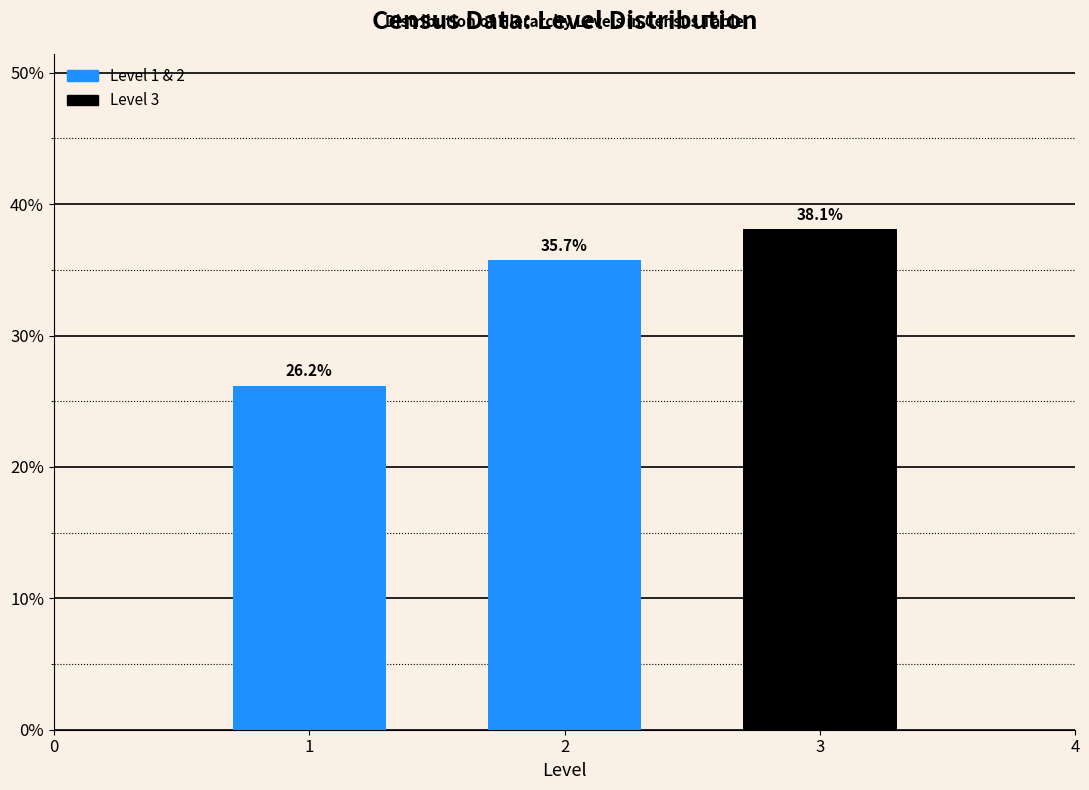

Reading right to left, transcribe all the data shown in this chart.

3=38.1	2=35.7	1=26.2